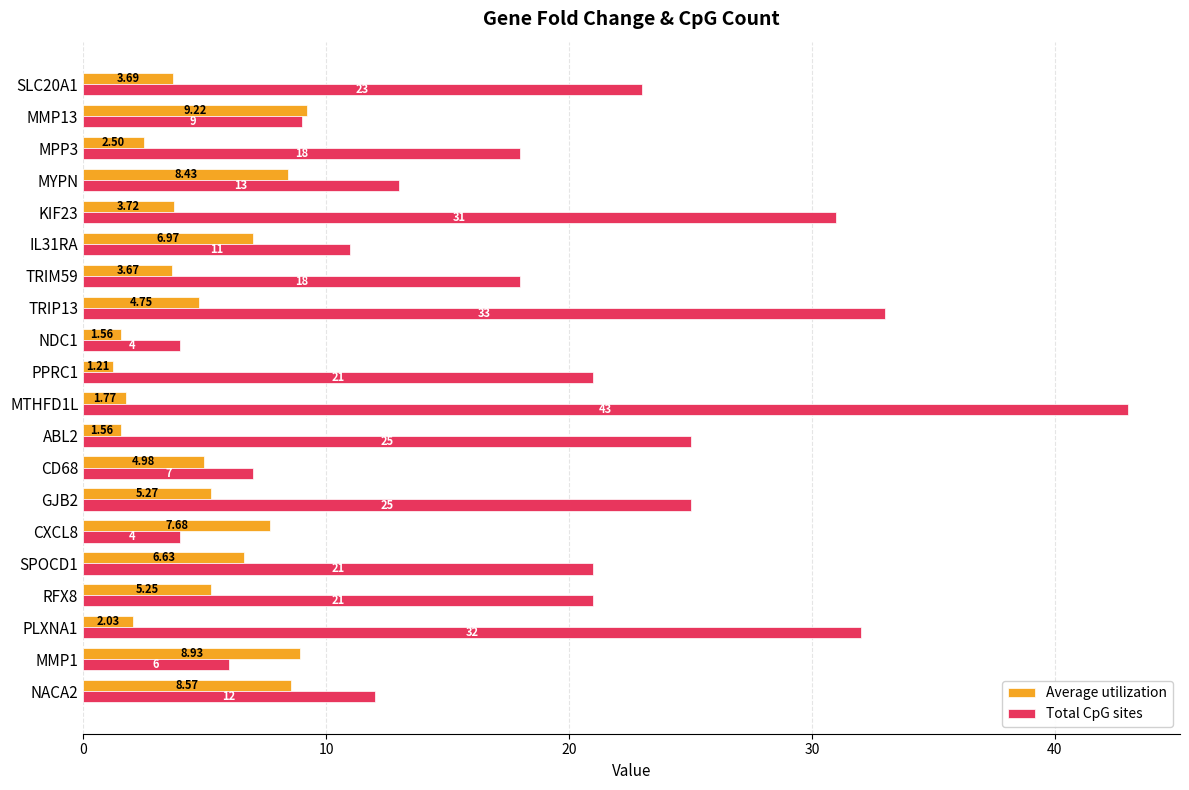

What is the sum of all Total CpG sites values?

377.0